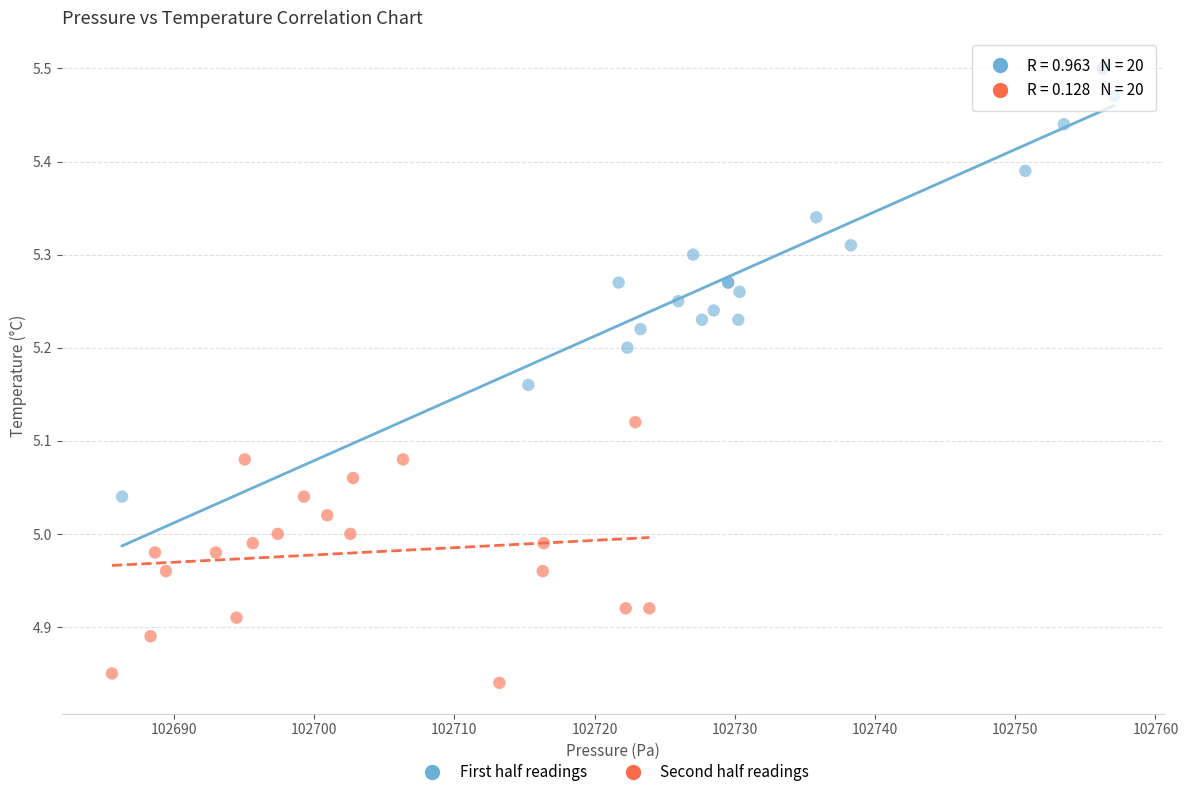

Which series reaches the minimum Y coordinate?

Second half readings